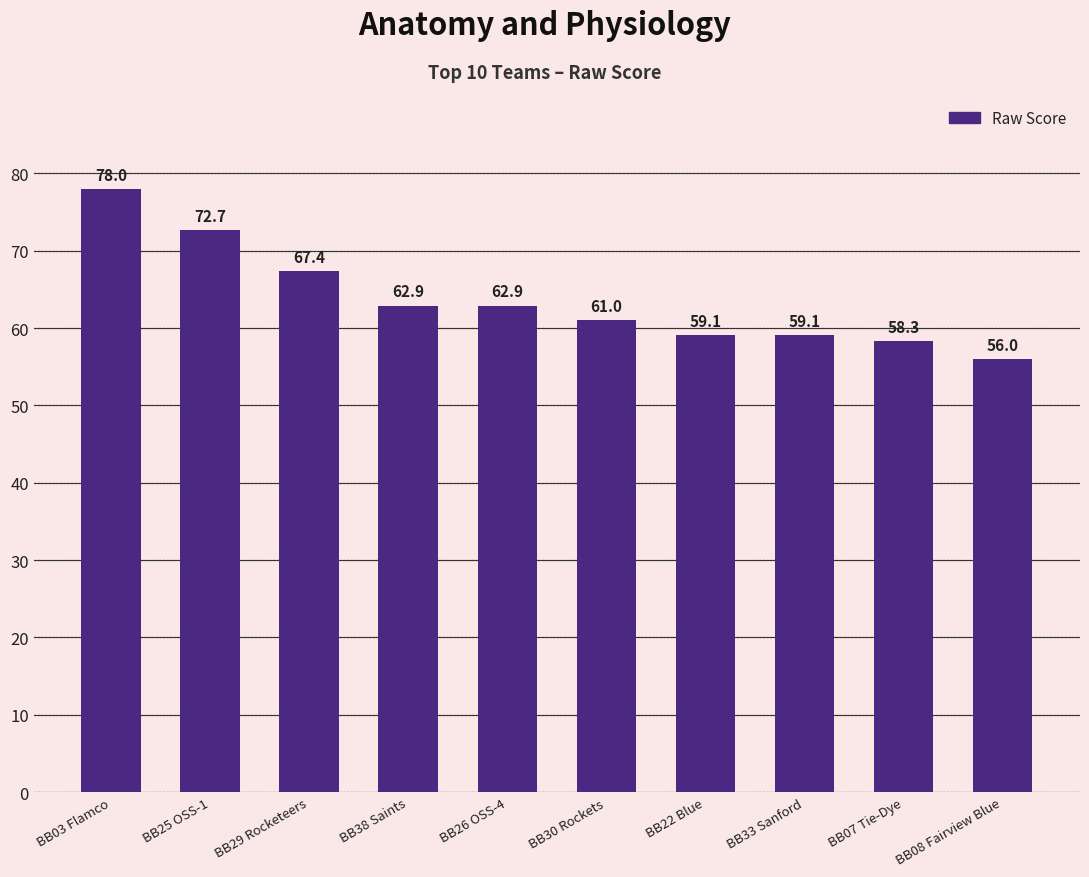

Reading left to right, extract all data points from this chart.

BB03 Flamco=78.0	BB25 OSS-1=72.7	BB29 Rocketeers=67.4	BB38 Saints=62.9	BB26 OSS-4=62.9	BB30 Rockets=61.0	BB22 Blue=59.1	BB33 Sanford=59.1	BB07 Tie-Dye=58.3	BB08 Fairview Blue=56.0